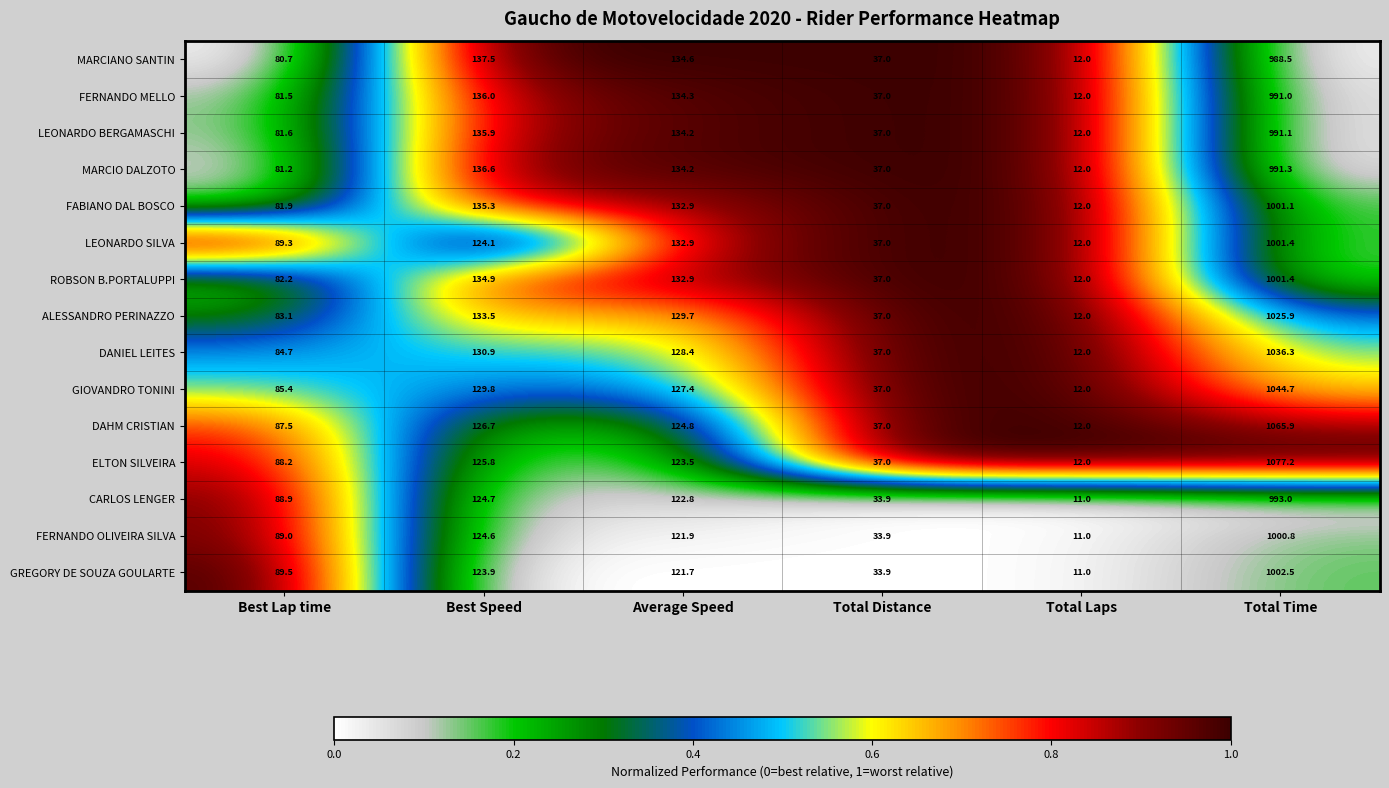

True or false: MARCIO DALZOTO has a value of 82.0 at Average Speed.

False